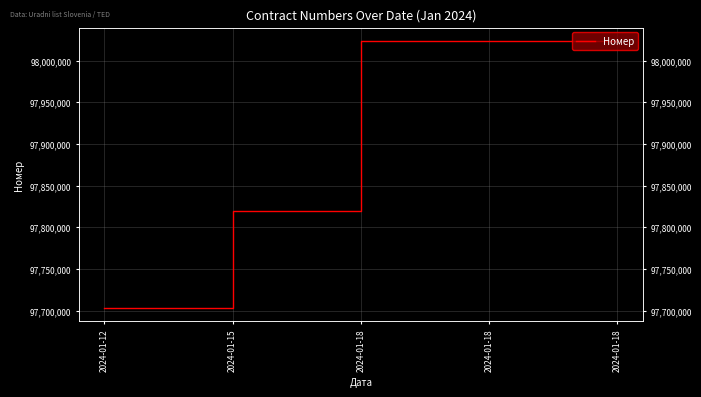

How many data points are less than 98023580?

2